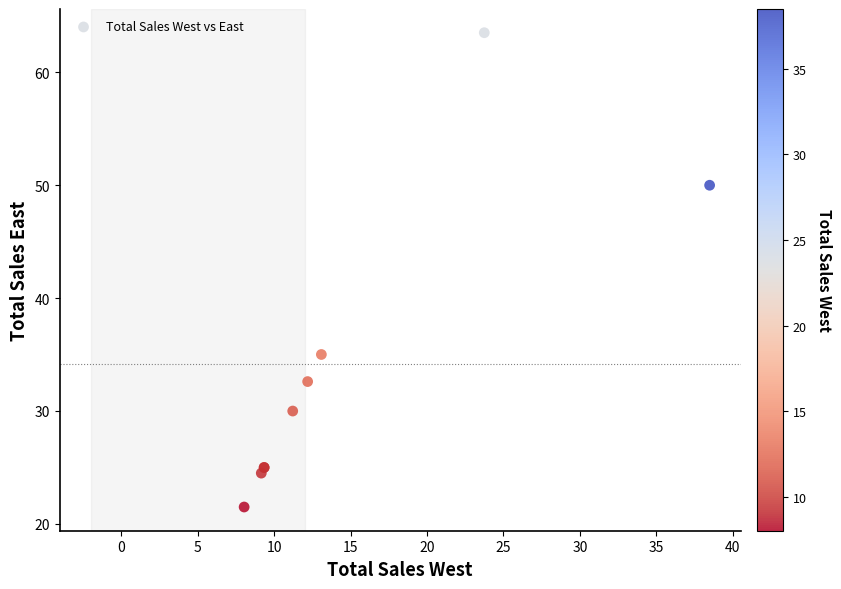

What Y value in the scatter plot is closest to 42?

35.0